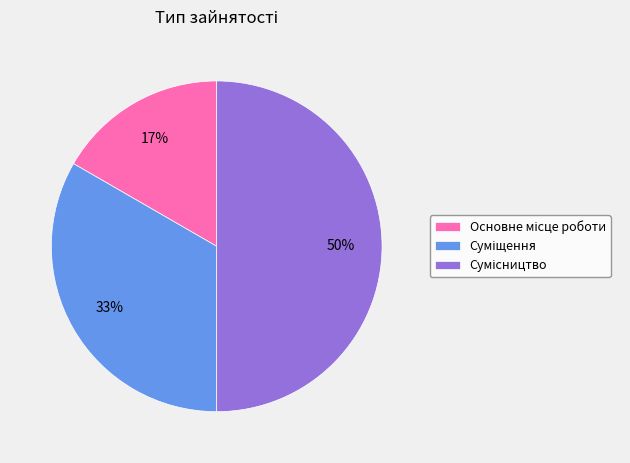

To the nearest percent, what is the average slice percentage?

33%